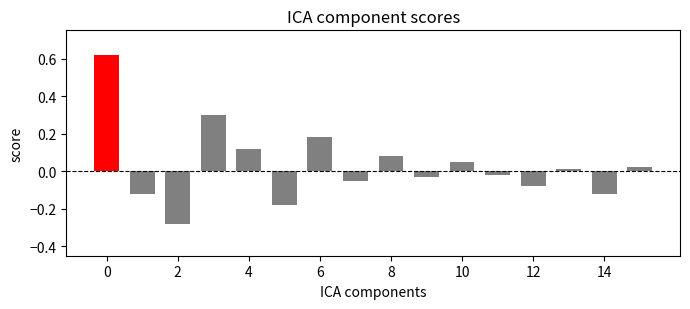

What is the sum of all values?

0.5